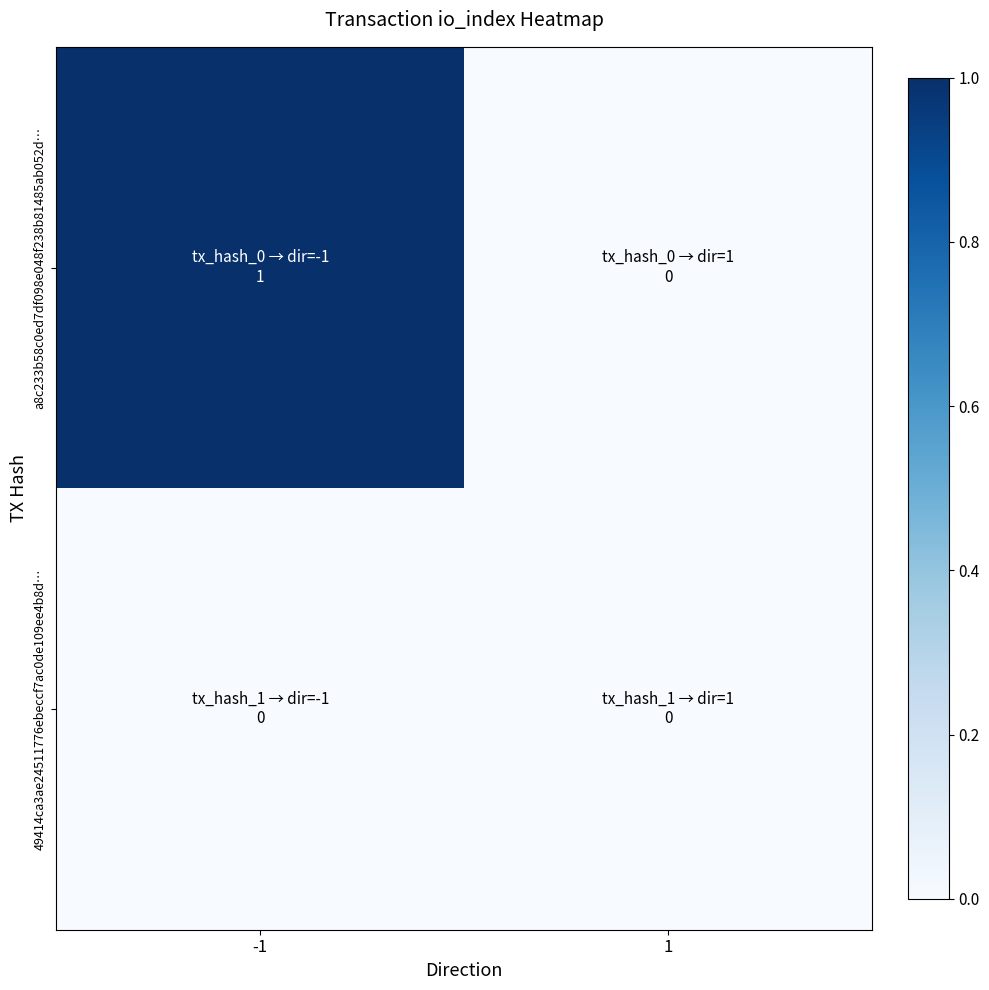

Rank the series by their average value, from highest to lowest.

a8c233b58c0ed7df098e048f238b81485ab052d…, 49414ca3ae24511776ebeccf7ac0de109ee4b8d…